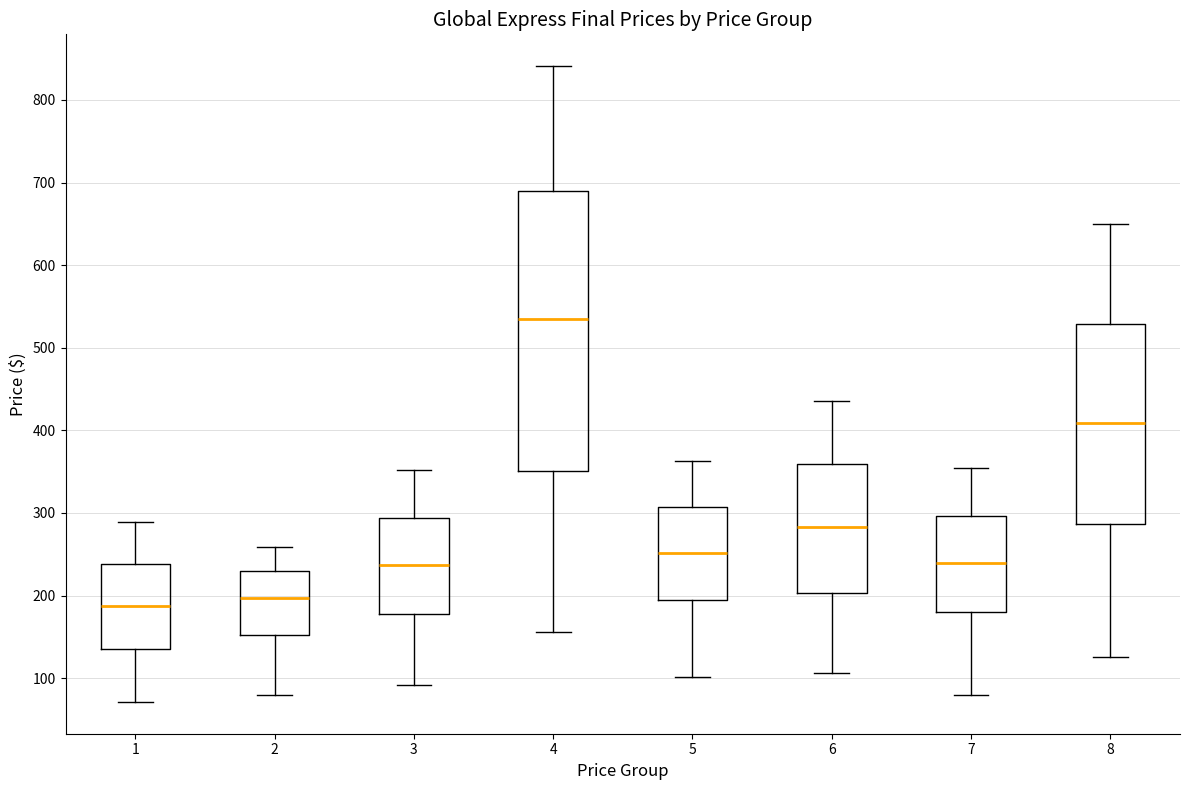

Reading left to right, read every box against the y-axis: the position of its median line, the range the box covers, and the ends of its whiskers. The values are not printed on the chart, so give them approximately, as read against the axis.

1: median 190, box 140 to 240, whiskers 70 to 290
2: median 200, box 150 to 230, whiskers 80 to 260
3: median 240, box 180 to 290, whiskers 90 to 350
4: median 540, box 350 to 690, whiskers 160 to 840
5: median 250, box 190 to 310, whiskers 100 to 360
6: median 280, box 200 to 360, whiskers 110 to 440
7: median 240, box 180 to 300, whiskers 80 to 350
8: median 410, box 290 to 530, whiskers 130 to 650